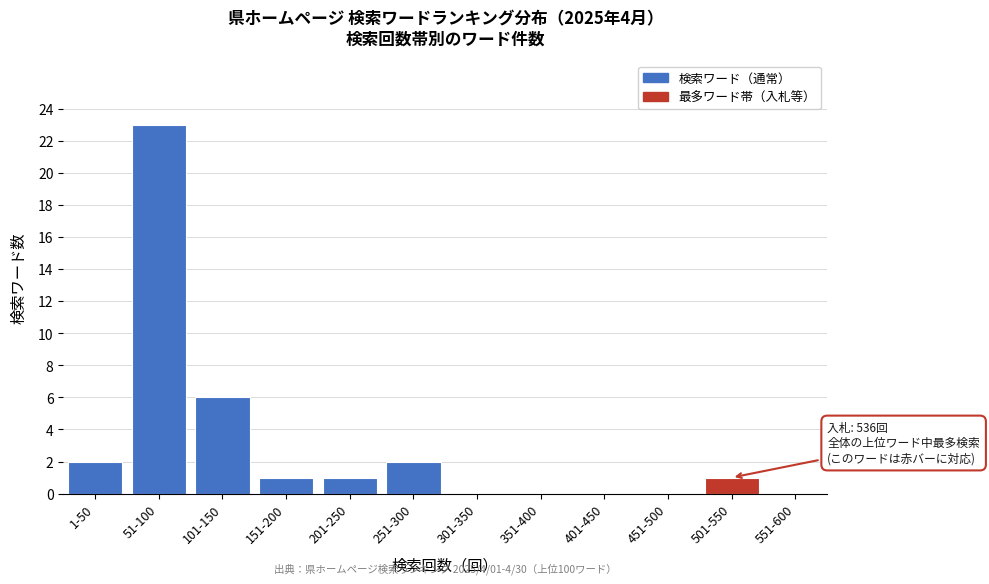

Reading left to right, list all the values displayed in this chart.

1-50=2	51-100=23	101-150=6	151-200=1	201-250=1	251-300=2	301-350=0	351-400=0	401-450=0	451-500=0	501-550=1	551-600=0